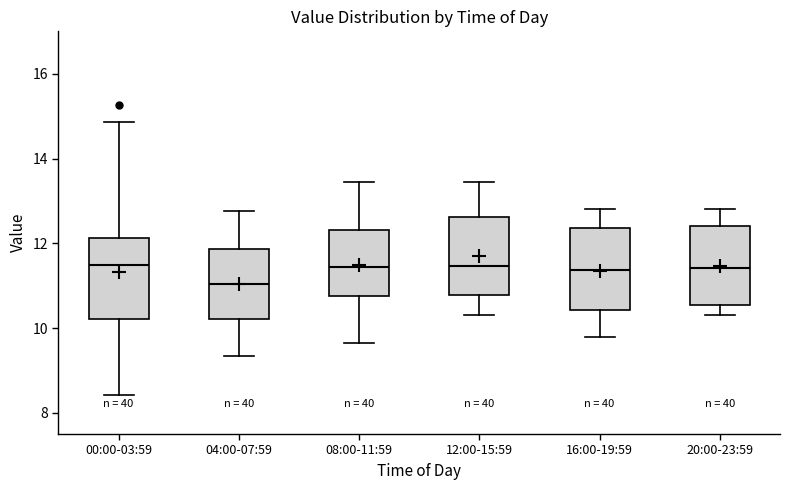

Which box has the lowest median line?

04:00-07:59